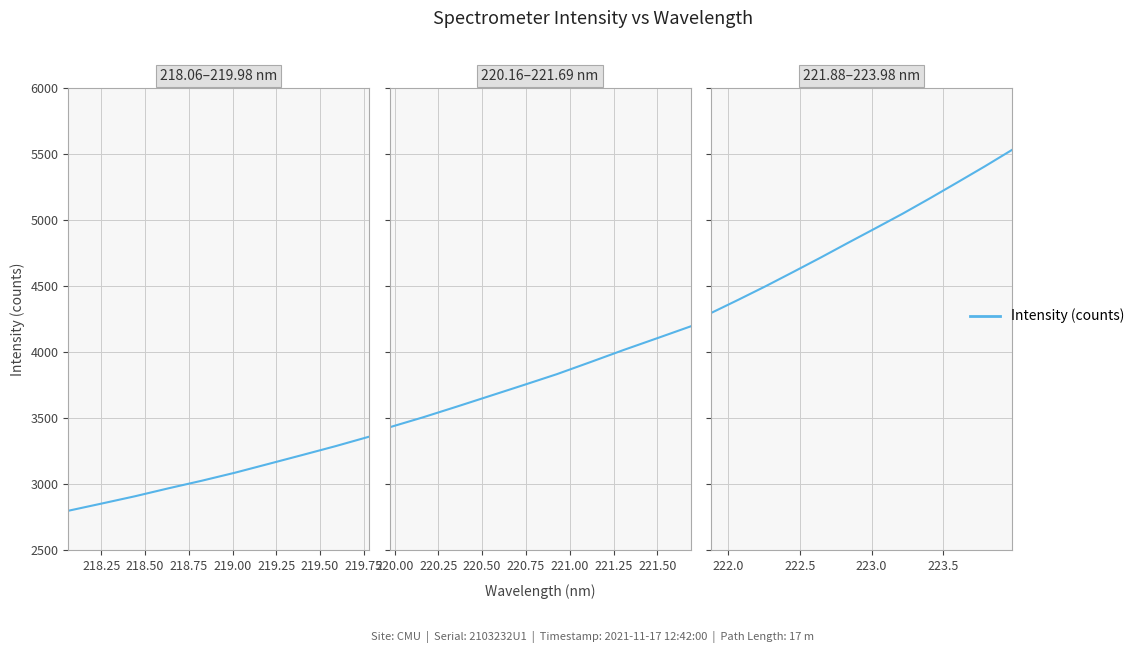

Which category has the lowest value across all series?

218.00